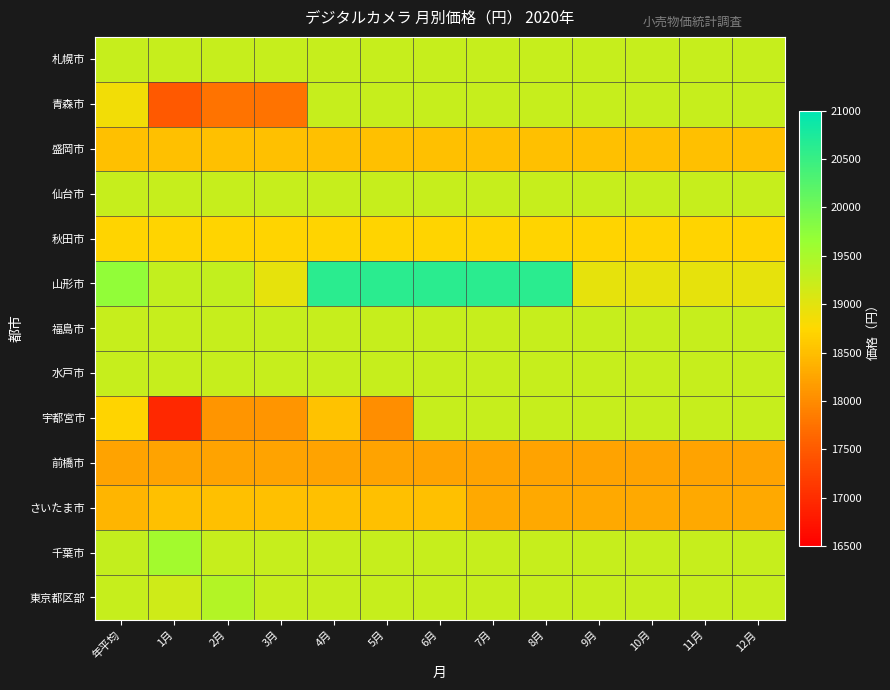

What is the spread (max minus min) of values at 11月?

1025